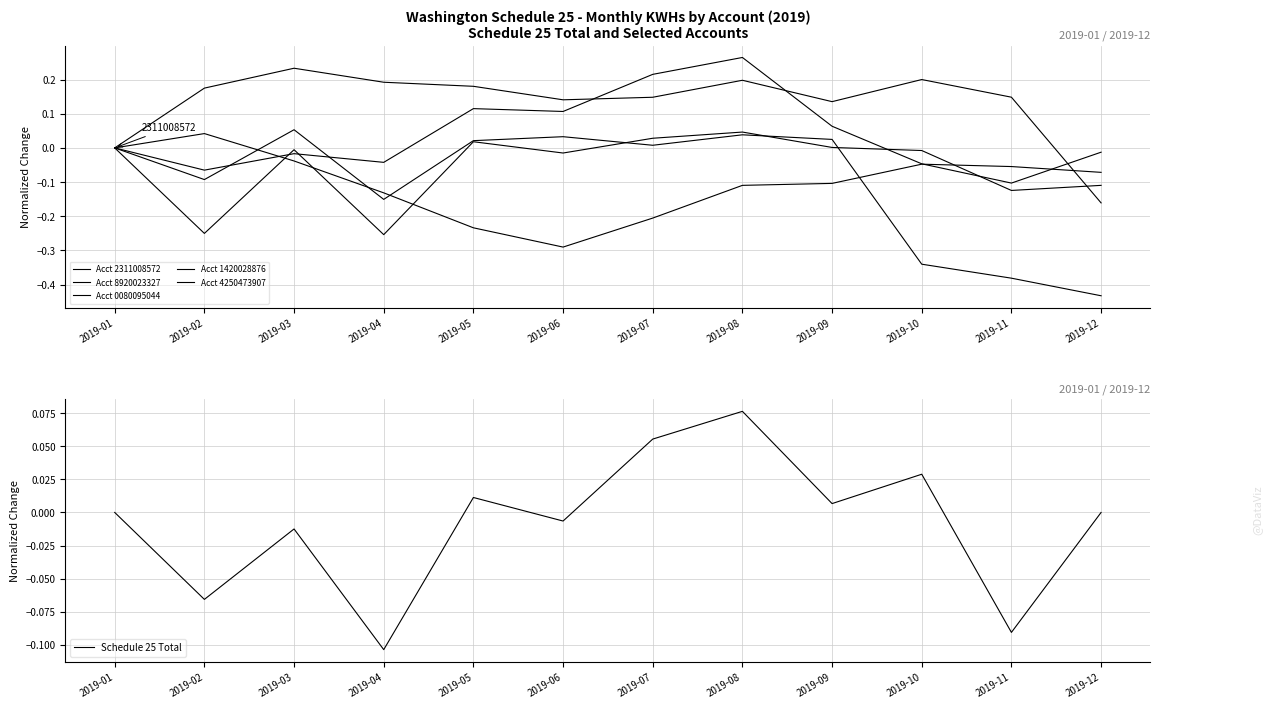

What is the value of the Acct 1420028876 point at the 5th from the left?

-0.2